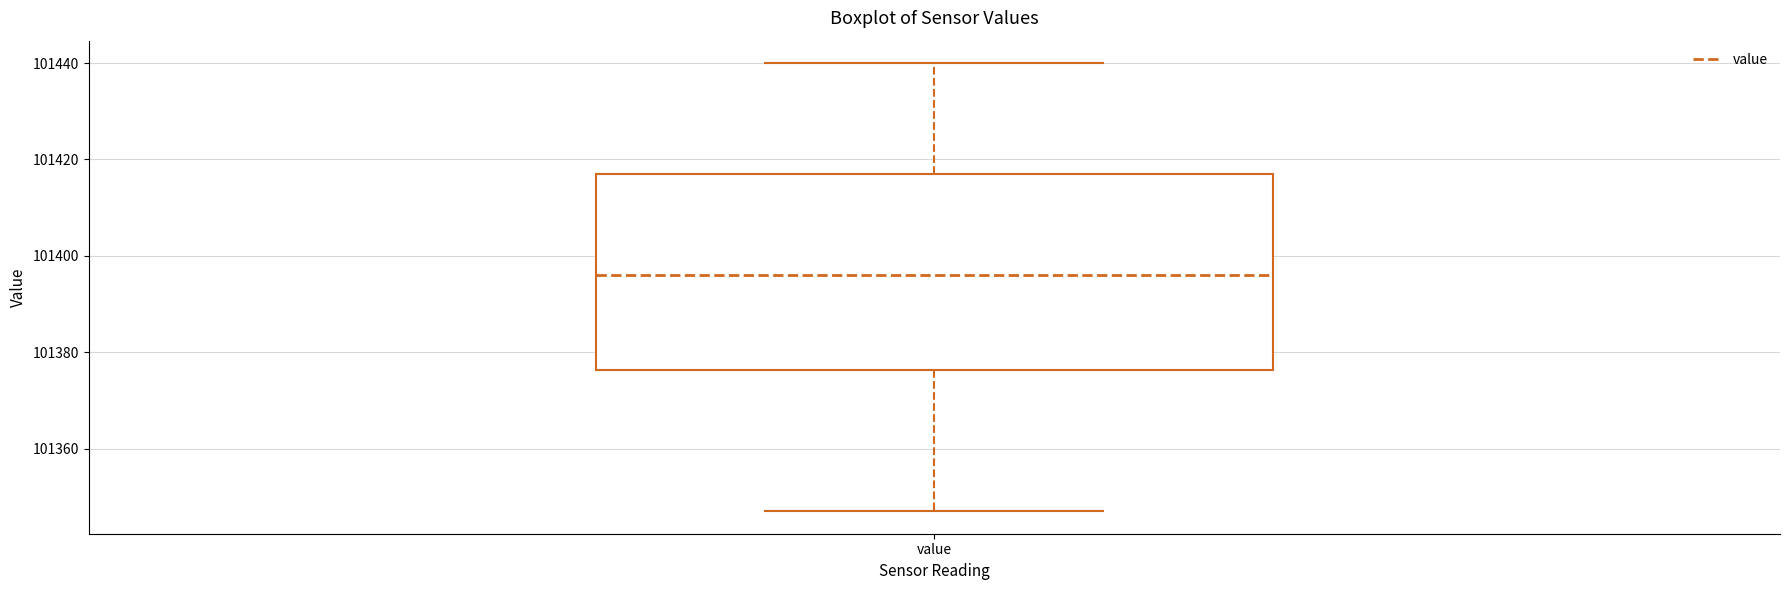

Where is the upper edge of the box for value on the y-axis? The values are not printed on the chart, so give them approximately, as read against the axis.

101418